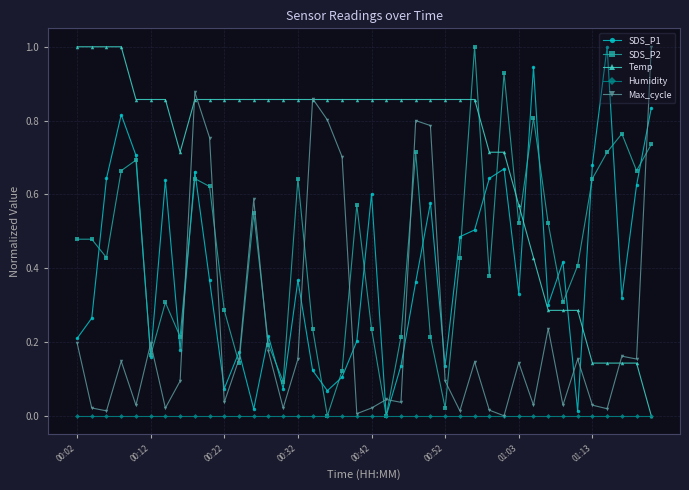

In SDS_P2, how many points are lower than both neighbors (excluding endpoints)?

12